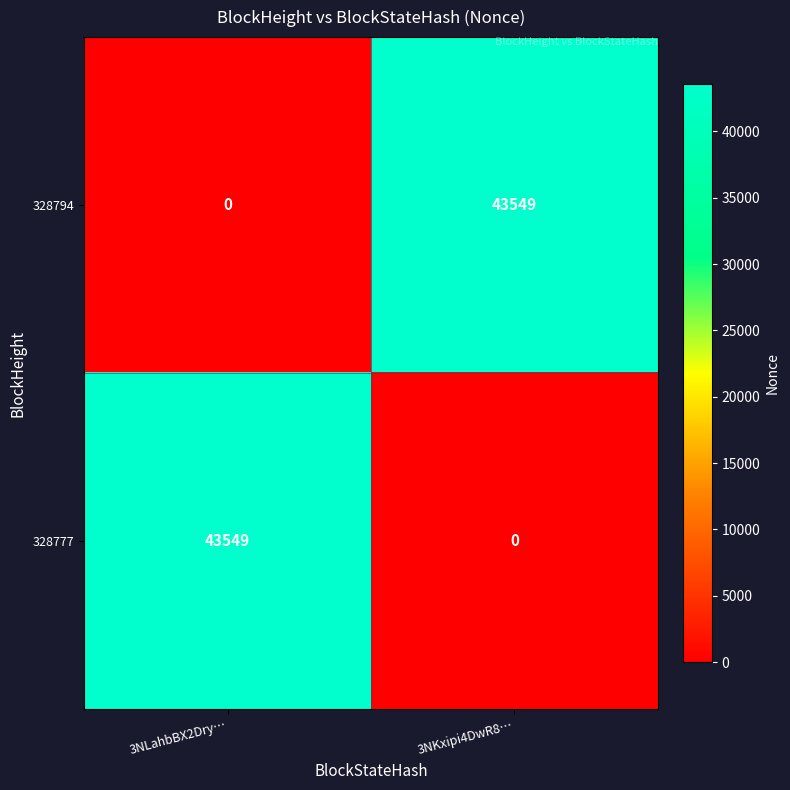

What is the total value across all series at 3NKxipi4DwR8…?

43549